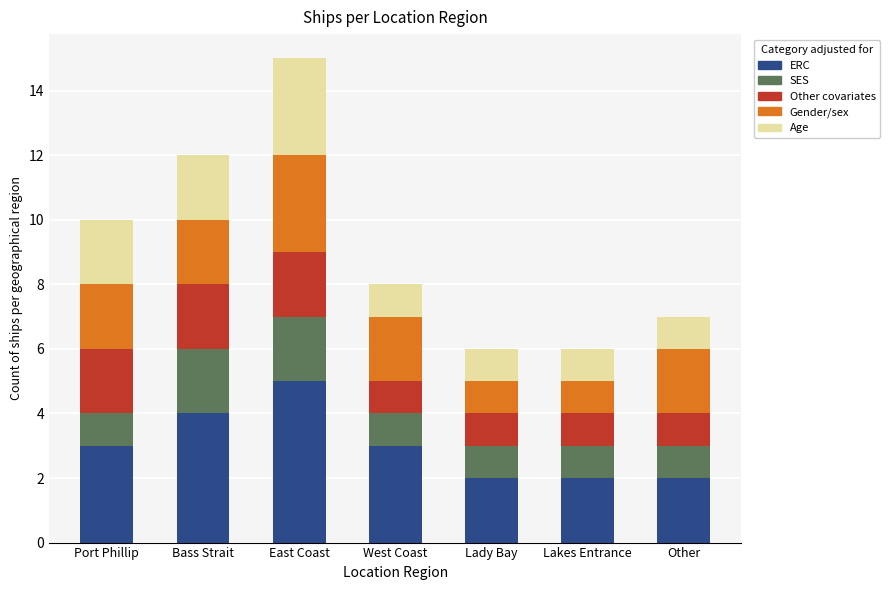

What is the average value of the ERC series?

3